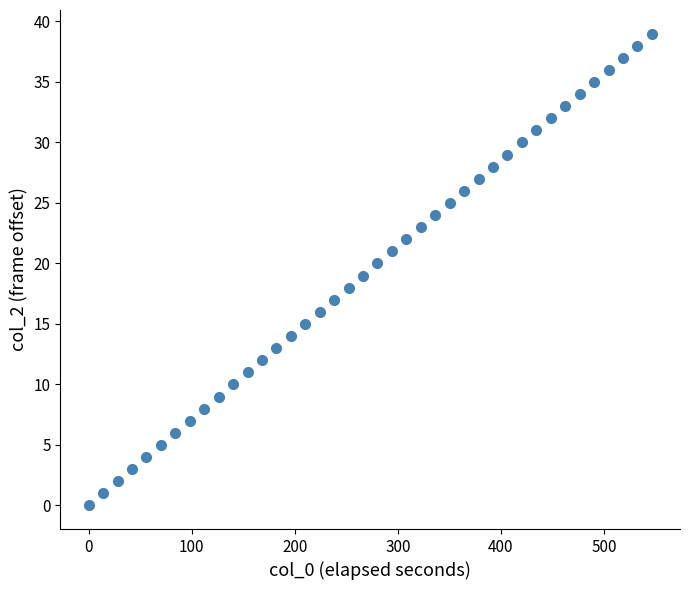

What is the range of Y values (max minus min)?

39